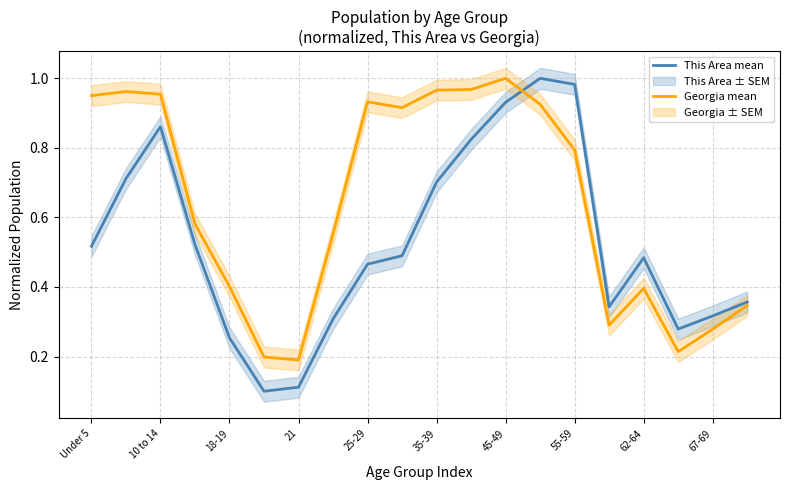

The value of This Area mean at 45-49 is 1.6. True or false?

False